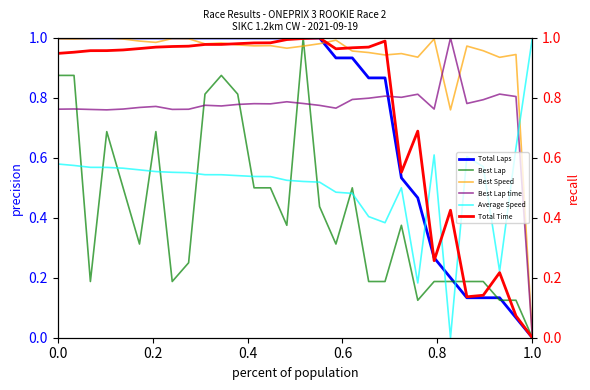

Reading left to right, what are all the values shown in this chart?

Total Laps: 1.0	1.0	1.0	1.0	1.0	1.0	1.0	1.0	1.0	1.0	1.0	1.0	1.0	1.0	1.0	1.0	1.0	0.9	0.9	0.9	0.9	0.5	0.5	0.3	0.2	0.1	0.1	0.1	0.1	0.0
Best Lap: 0.9	0.9	0.2	0.7	0.5	0.3	0.7	0.2	0.2	0.8	0.9	0.8	0.5	0.5	0.4	1.0	0.4	0.3	0.5	0.2	0.2	0.4	0.1	0.2	0.2	0.2	0.2	0.1	0.1	0.0
Best Speed: 1.0	1.0	1.0	1.0	1.0	1.0	1.0	1.0	1.0	1.0	1.0	1.0	1.0	1.0	1.0	1.0	1.0	1.0	1.0	1.0	0.9	0.9	0.9	1.0	0.8	1.0	1.0	0.9	0.9	0.0
Best Lap time: 0.8	0.8	0.8	0.8	0.8	0.8	0.8	0.8	0.8	0.8	0.8	0.8	0.8	0.8	0.8	0.8	0.8	0.8	0.8	0.8	0.8	0.8	0.8	0.8	1.0	0.8	0.8	0.8	0.8	0.0
Average Speed: 0.6	0.6	0.6	0.6	0.6	0.6	0.6	0.6	0.6	0.5	0.5	0.5	0.5	0.5	0.5	0.5	0.5	0.5	0.5	0.4	0.4	0.5	0.2	0.6	0.0	0.6	0.6	0.2	0.6	1.0
Total Time: 0.9	1.0	1.0	1.0	1.0	1.0	1.0	1.0	1.0	1.0	1.0	1.0	1.0	1.0	1.0	1.0	1.0	1.0	1.0	1.0	1.0	0.6	0.7	0.3	0.4	0.1	0.1	0.2	0.1	0.0